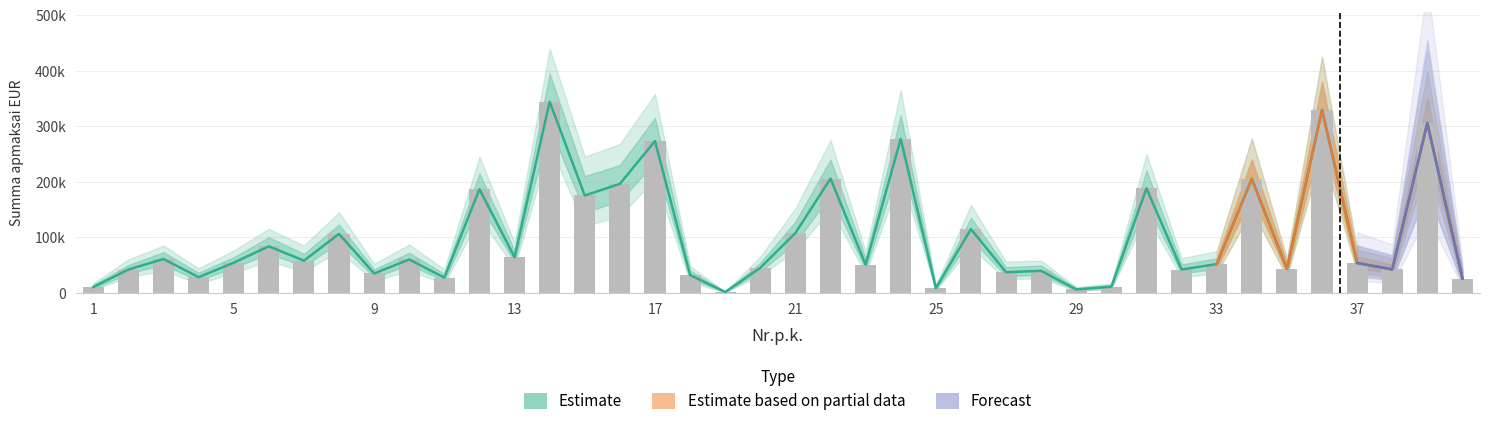

Rank the categories by value from lowest to highest.

19, 29, 25, 1, 30, 40, 11, 4, 18, 9, 27, 28, 2, 32, 38, 35, 20, 23, 33, 37, 5, 7, 10, 3, 13, 6, 8, 21, 26, 15, 12, 31, 16, 34, 22, 17, 24, 39, 36, 14